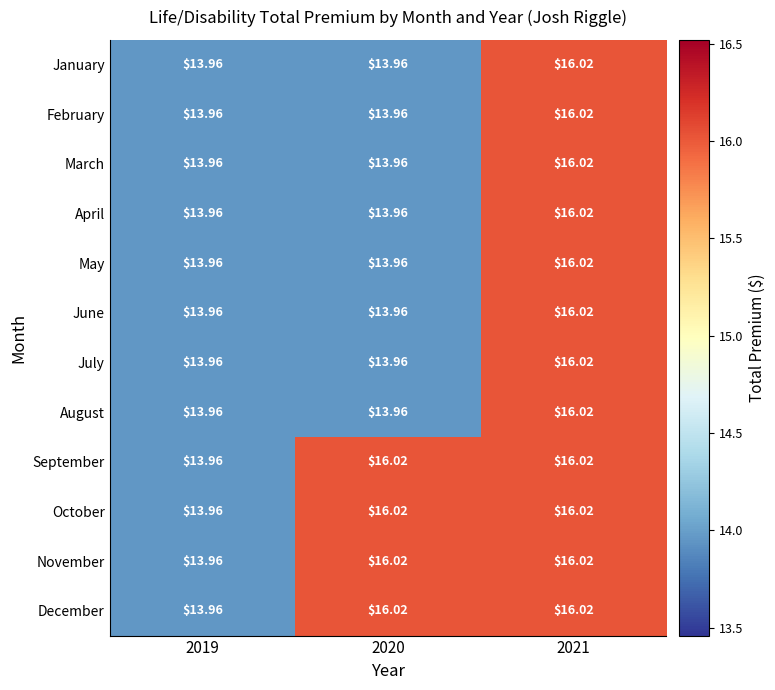

At which category is the sum across all series the highest?

2021